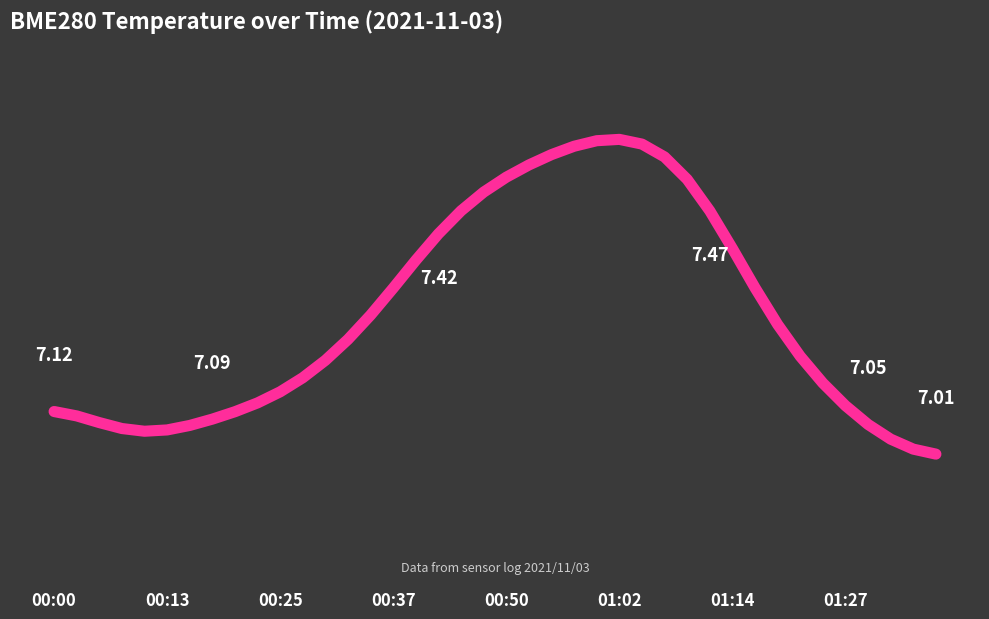

Reading left to right, transcribe all the data shown in this chart.

7.1	7.1	7.1	7.1	7.1	7.1	7.1	7.1	7.1	7.1	7.1	7.2	7.2	7.2	7.3	7.3	7.4	7.4	7.4	7.5	7.5	7.5	7.5	7.5	7.6	7.6	7.5	7.5	7.5	7.4	7.4	7.3	7.2	7.2	7.1	7.1	7.1	7.0	7.0	7.0